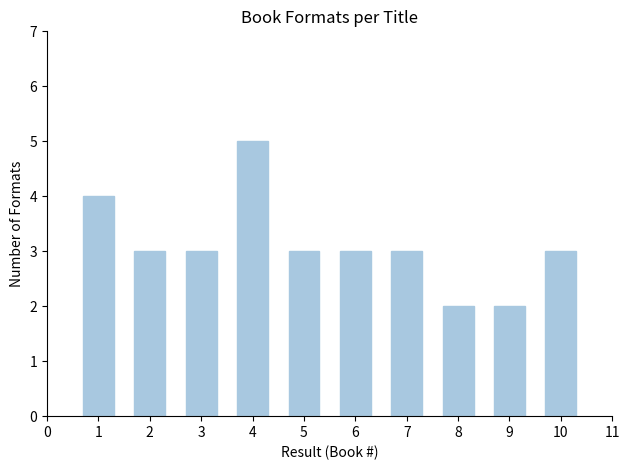

The chart shows a value of 1 at 9. True or false?

False